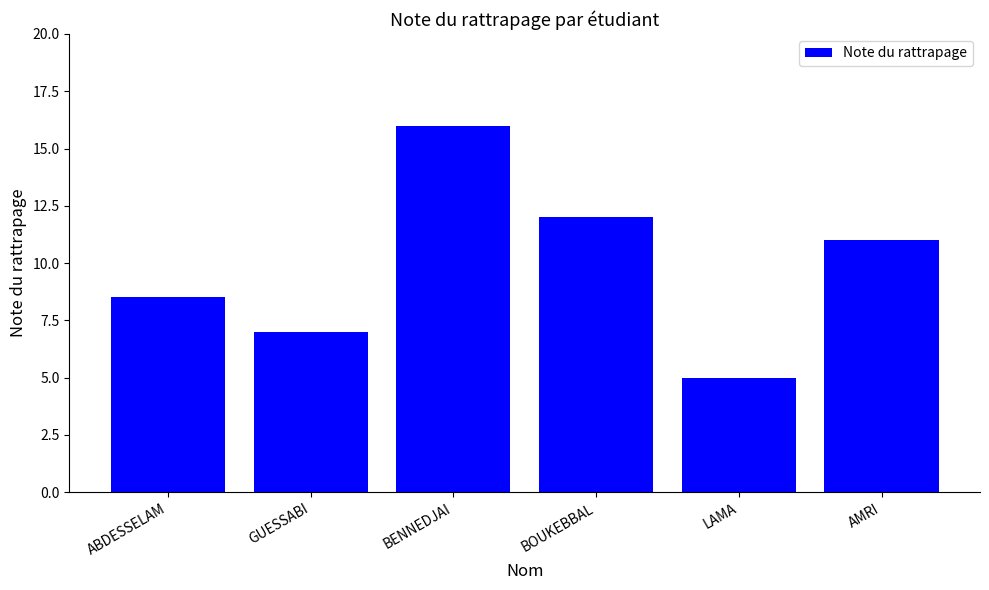

Which category has the lowest value across all series?

LAMA